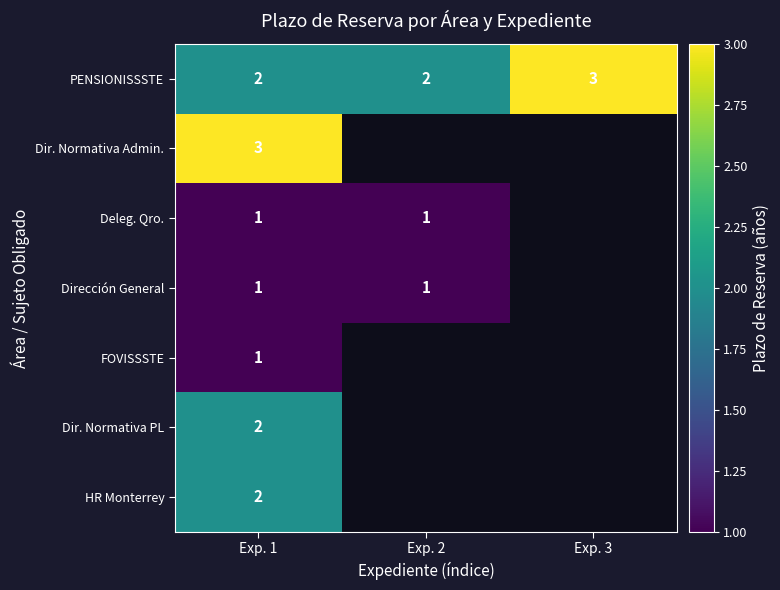

The value of Deleg. Qro. at Exp. 1 is 2. True or false?

False